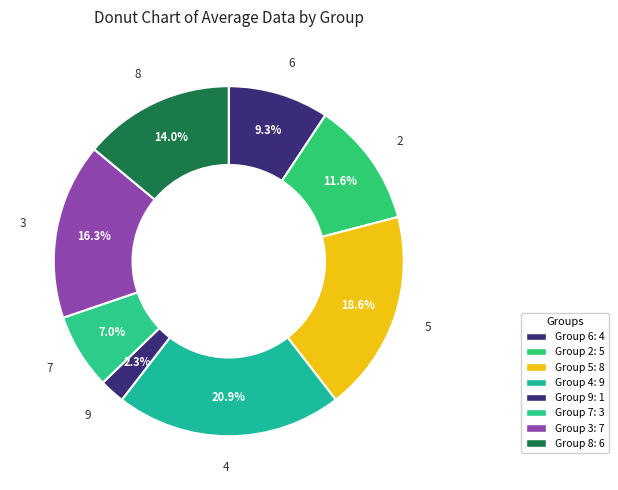

What is the largest slice in the pie chart?

4